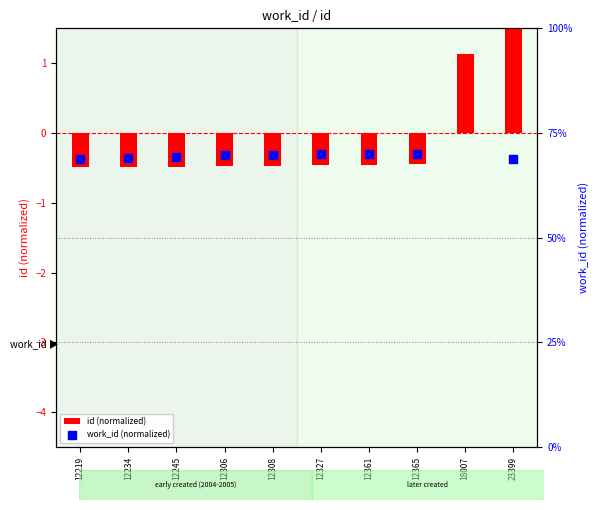

What is the total value across all series at 12245?

-0.8